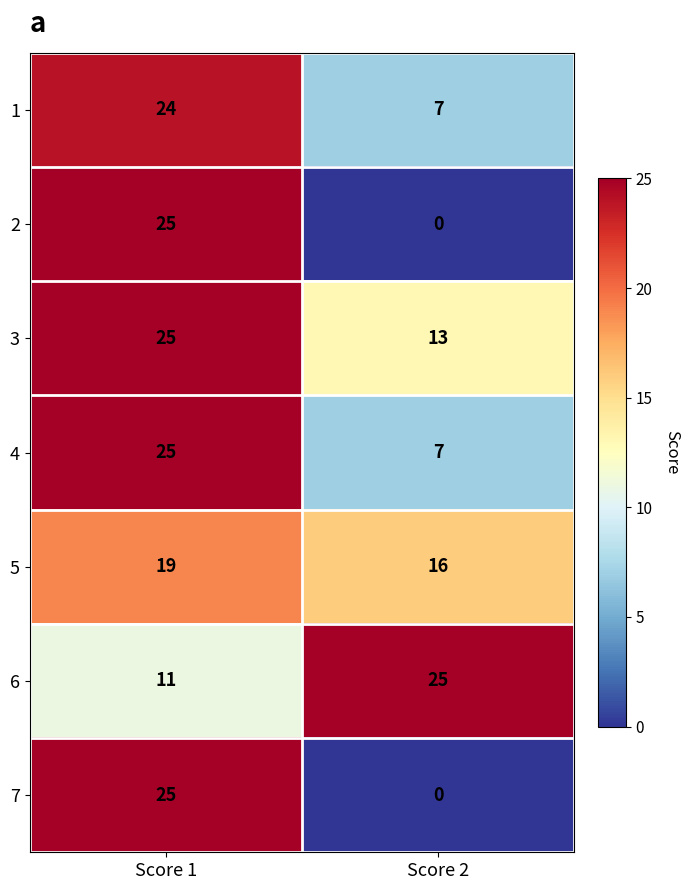

What is the spread (max minus min) of values at Score 1?

14